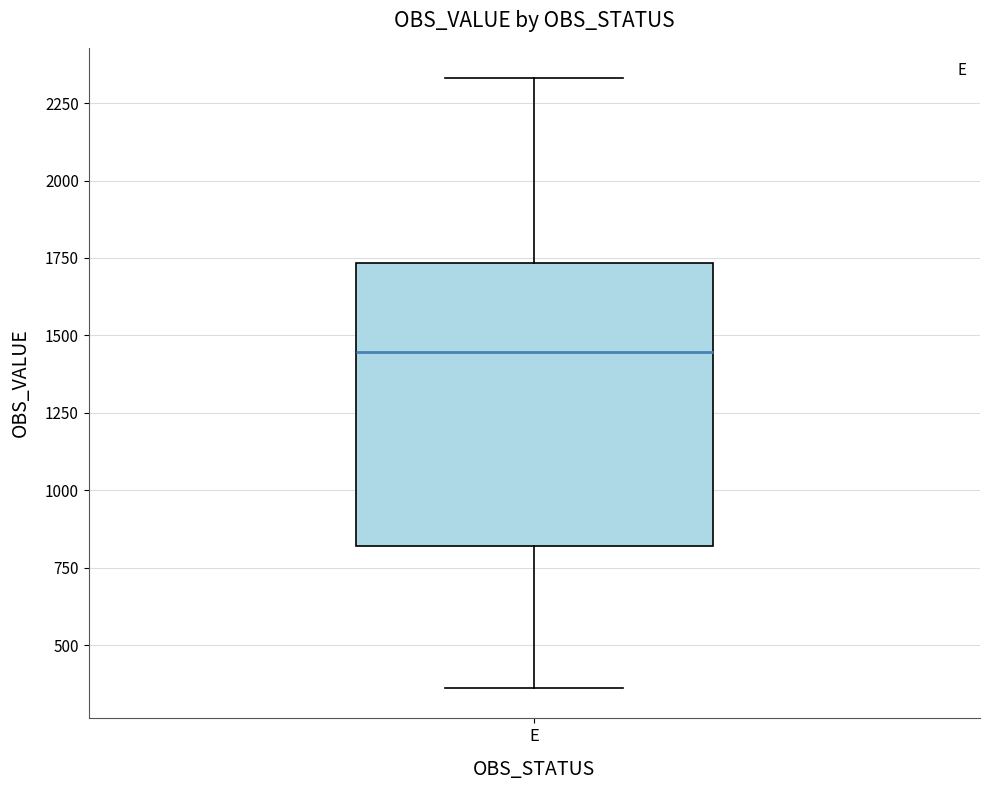

Transcribe this box plot: give where the median line is, the range the box spans, and where the two whiskers end, as read against the y-axis. The values are not printed on the chart, so give them approximately, as read against the axis.

median 1450, box 800 to 1750, whiskers 350 to 2350